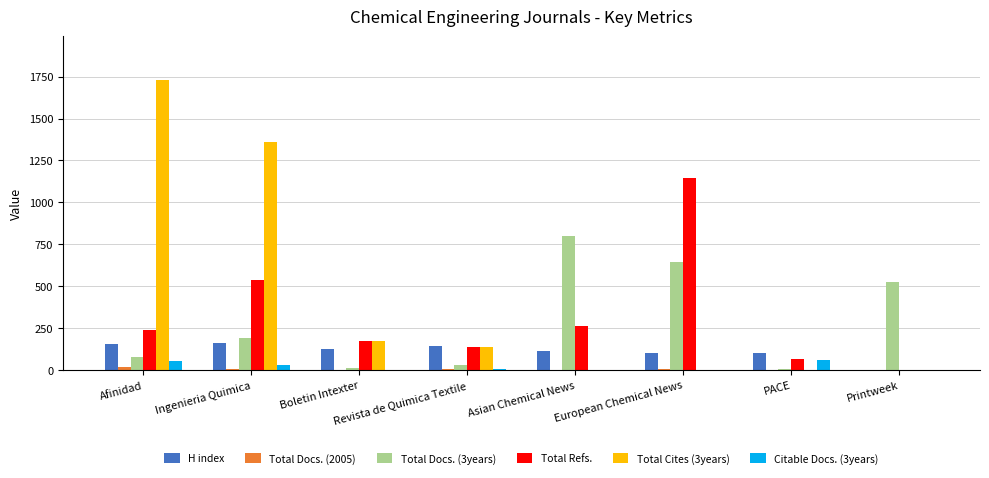

What is the average value of the H index series?

112